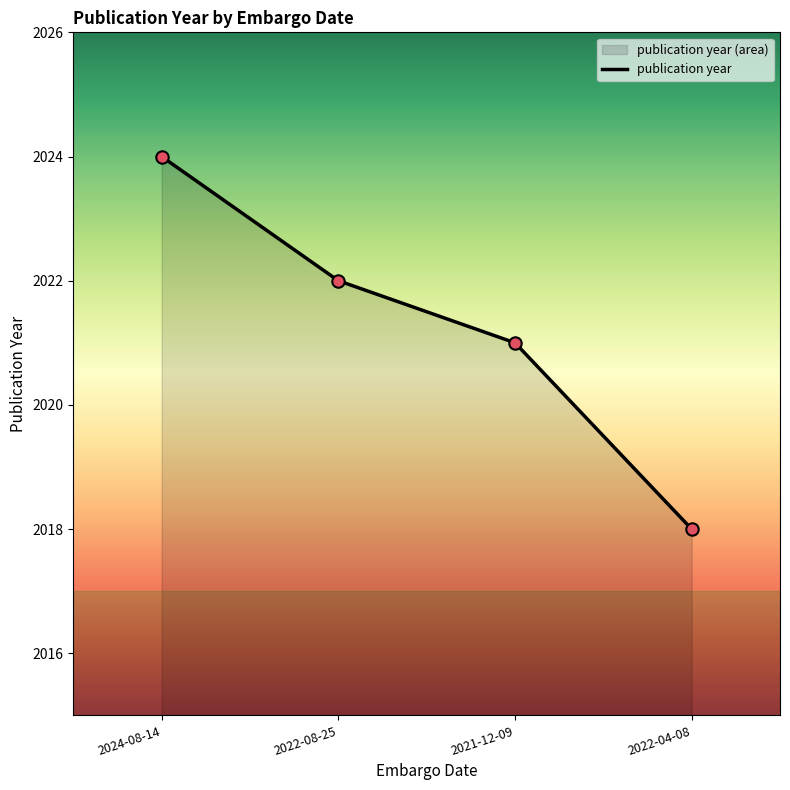

What is the change in value from 2024-08-14 to 2022-08-25?

-2